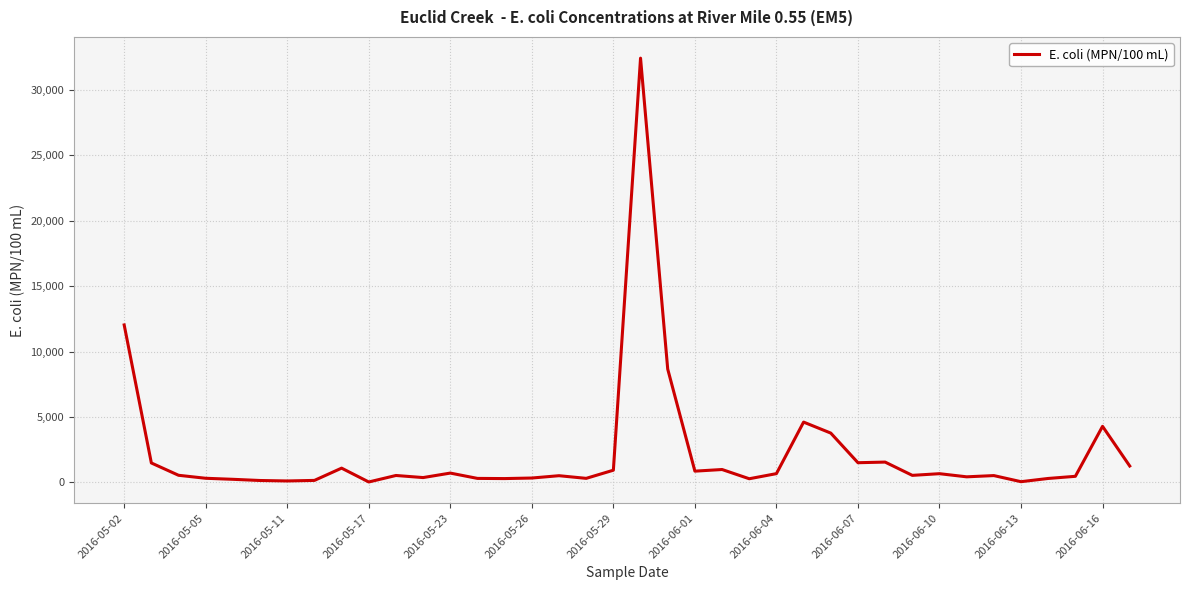

What is the greatest value displayed?

32440